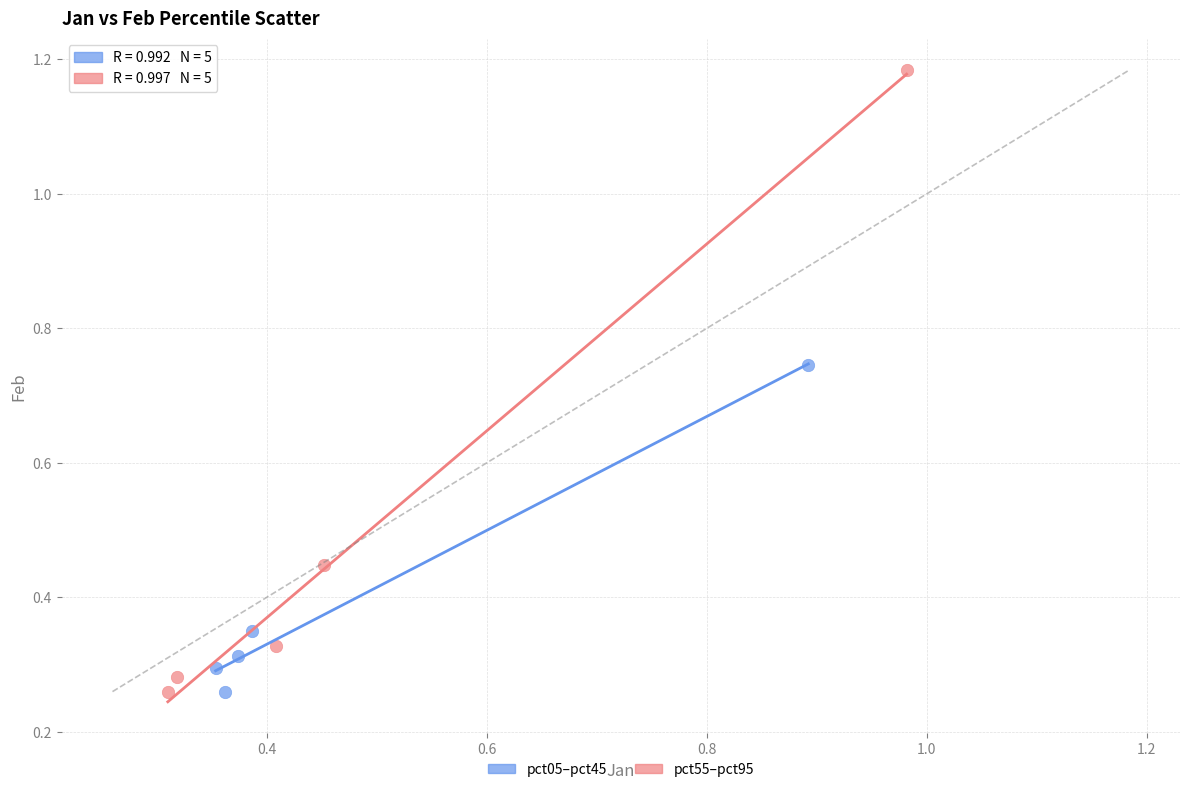

What are all the series names shown in the legend?

pct05–pct45, pct55–pct95